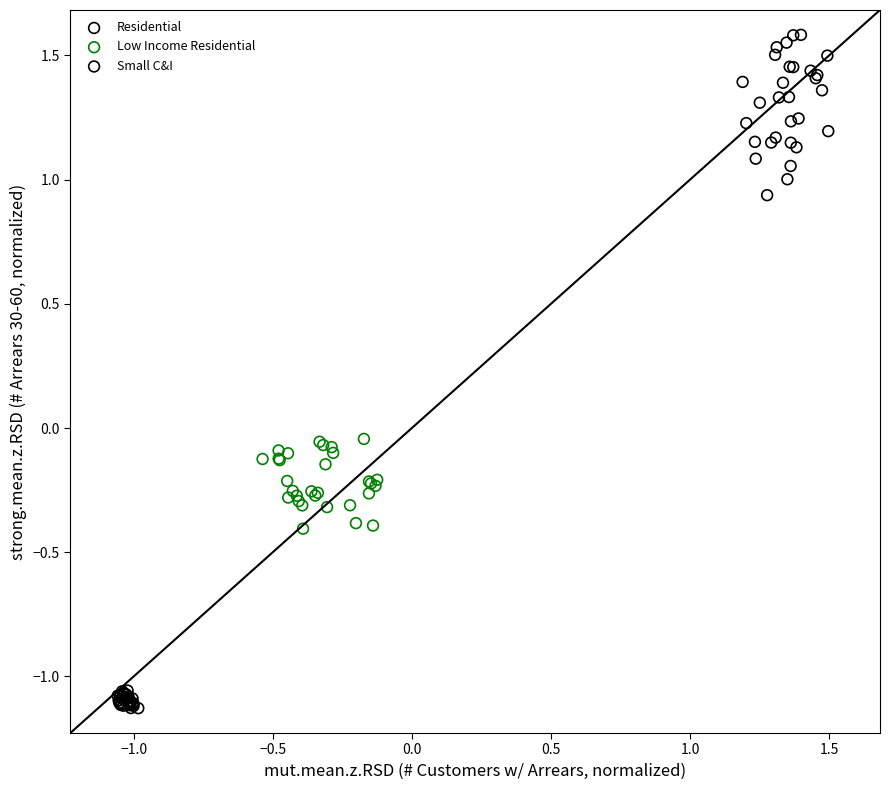

Which series reaches the maximum Y coordinate?

Residential